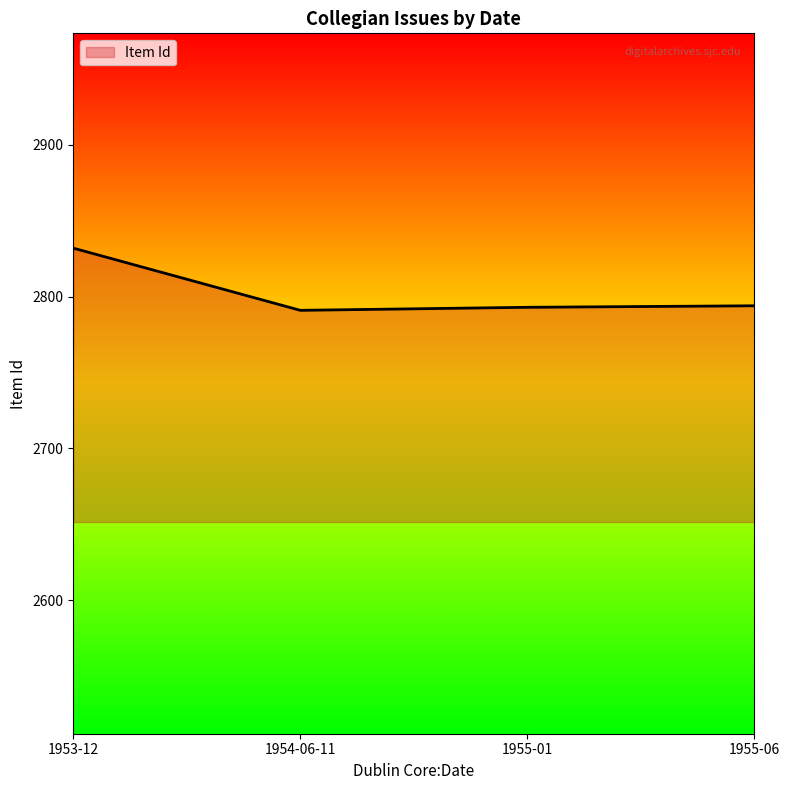

Count the number of categories in the chart.

4